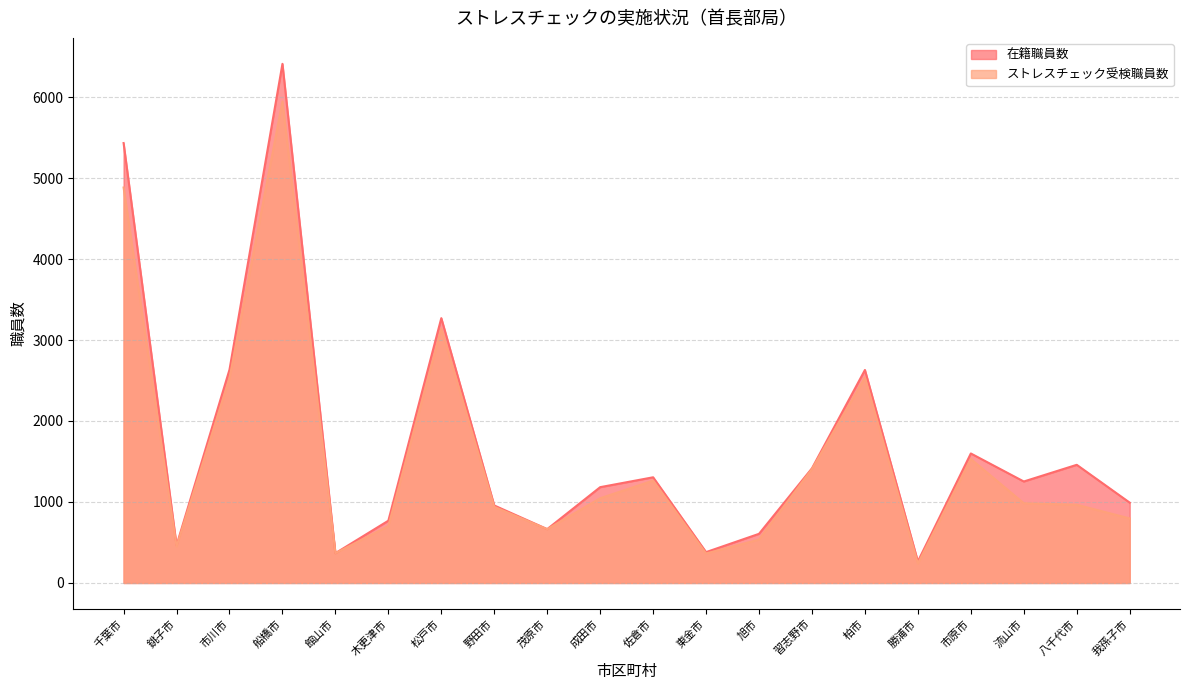

Which series changed the most between 成田市 and 流山市?

在籍職員数